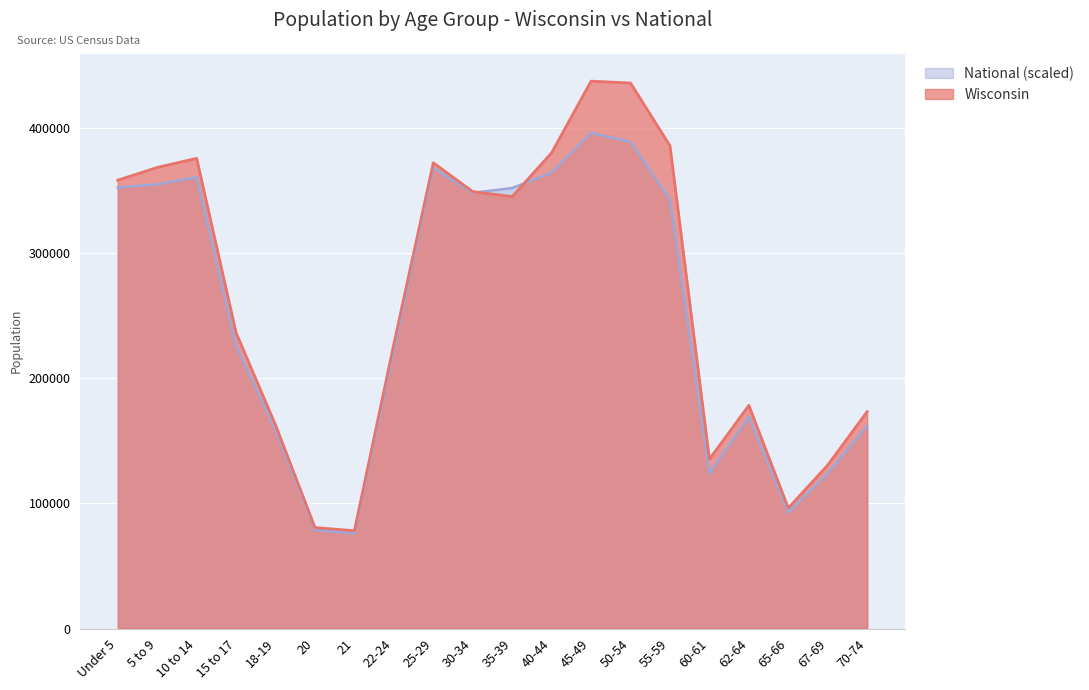

How many times do Wisconsin and National cross each other?

2